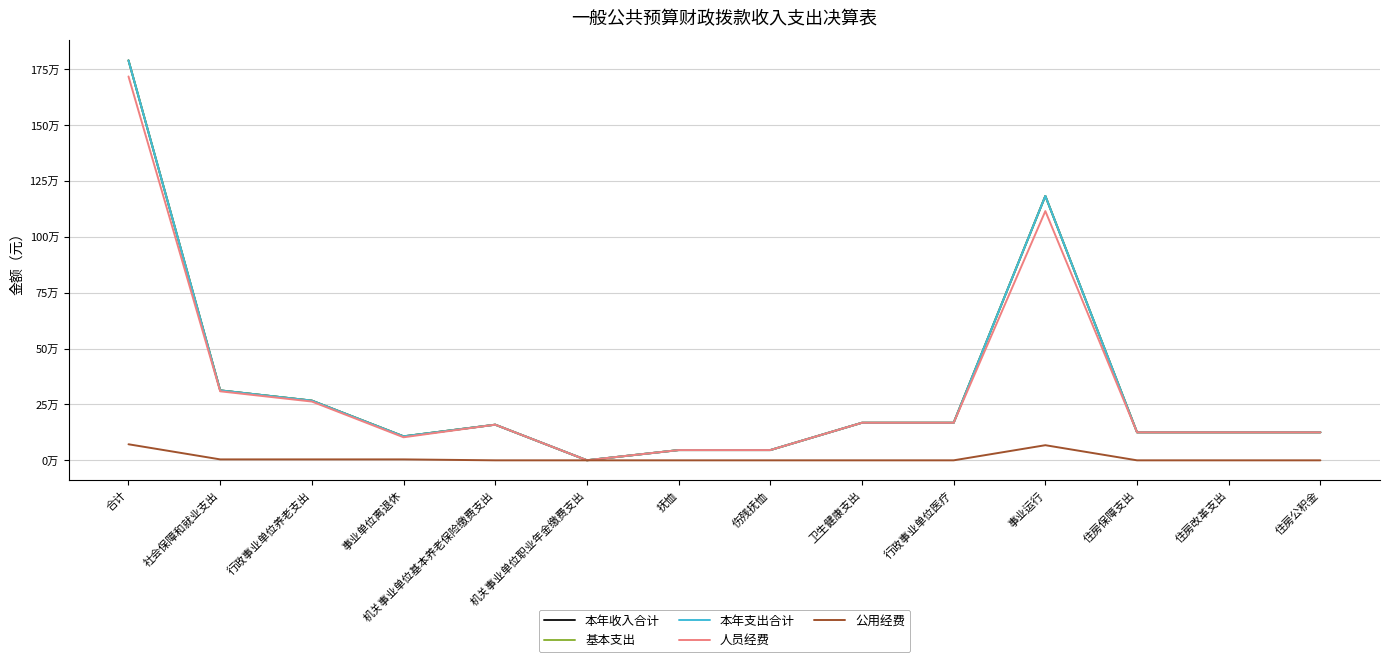

What is the value of the 基本支出 point at the 8th from the left?

45890.0